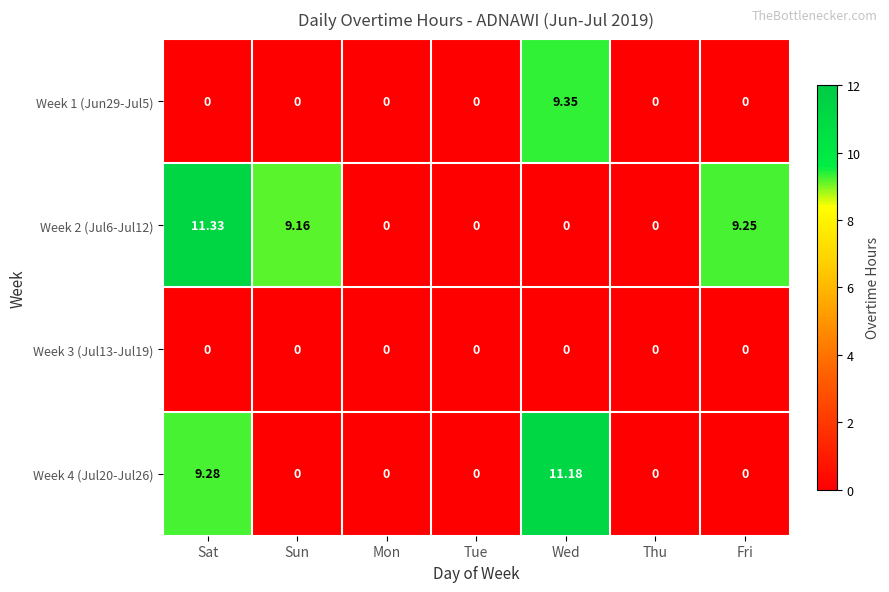

Is the value of Week 3 (Jul13-Jul19) at Sun greater than the value of Week 2 (Jul6-Jul12) at Sat?

No